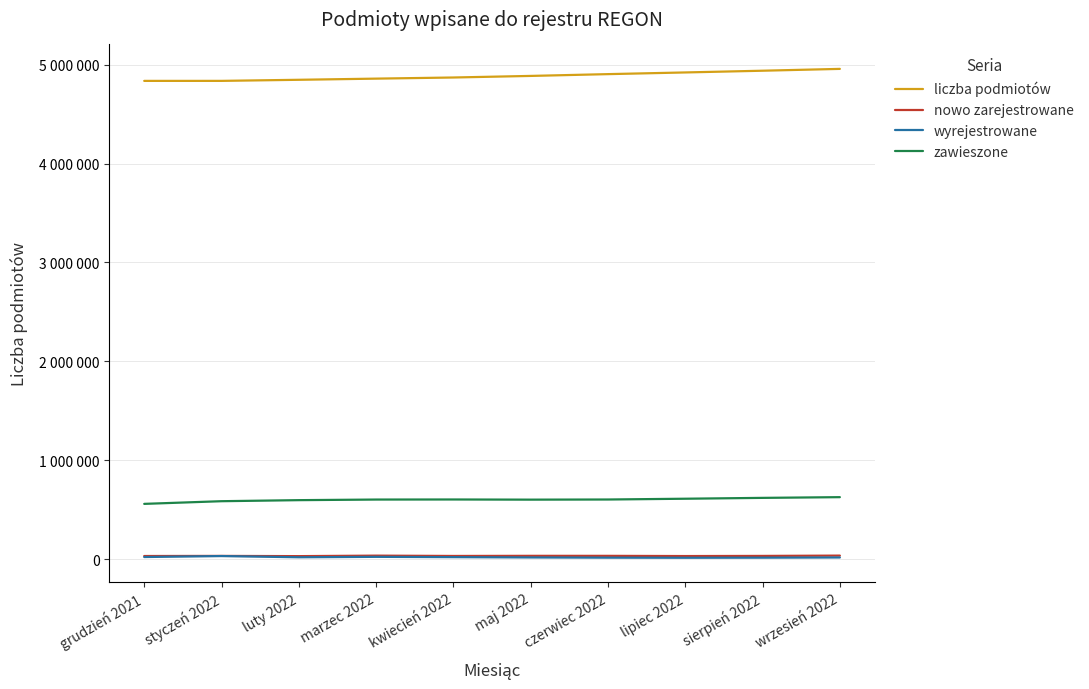

What are all the series names shown in the legend?

liczba podmiotów, nowo zarejestrowane, wyrejestrowane, zawieszone